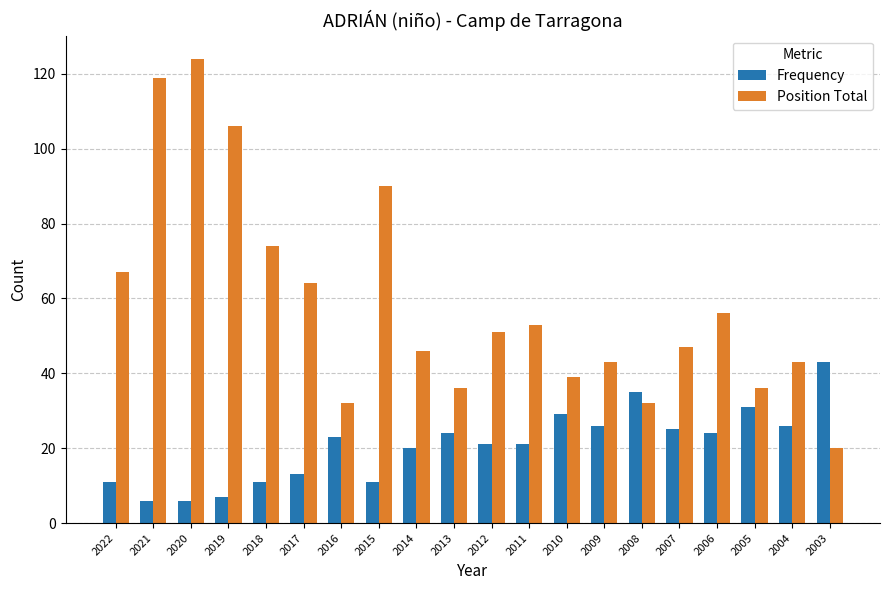

What is the sum of all Frequency values?

413